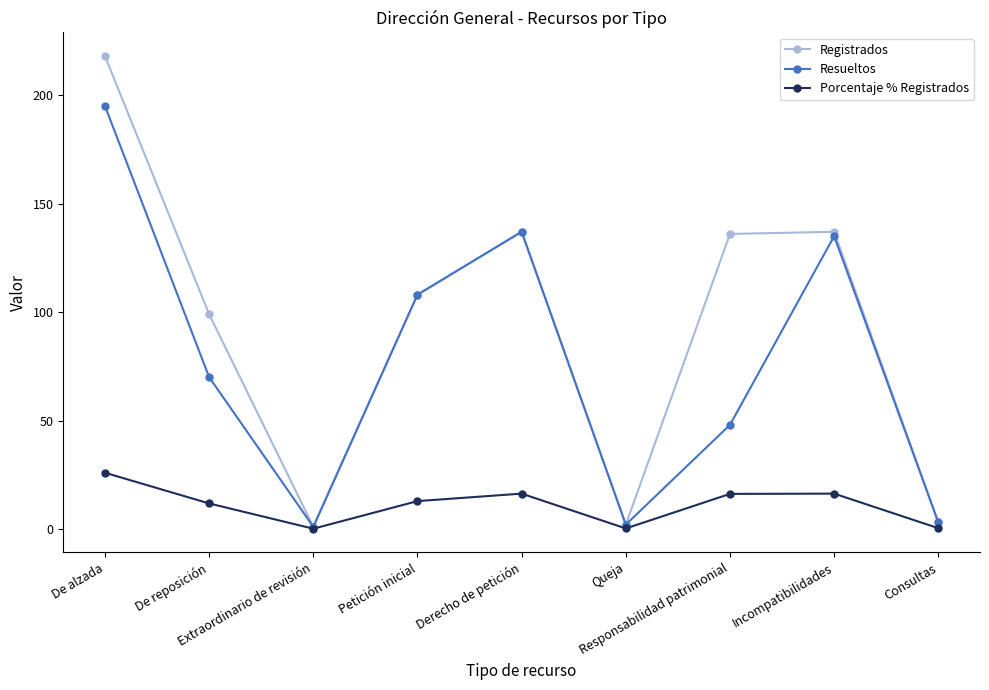

Is this an area chart (filled region under the line)?

No